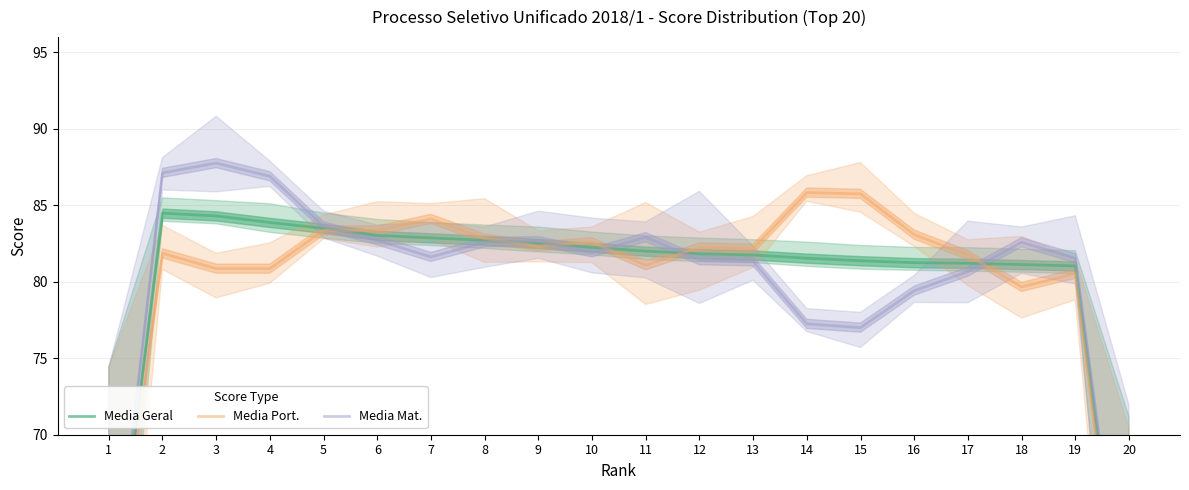

The value of Media Geral at 13 is 81.8. True or false?

True